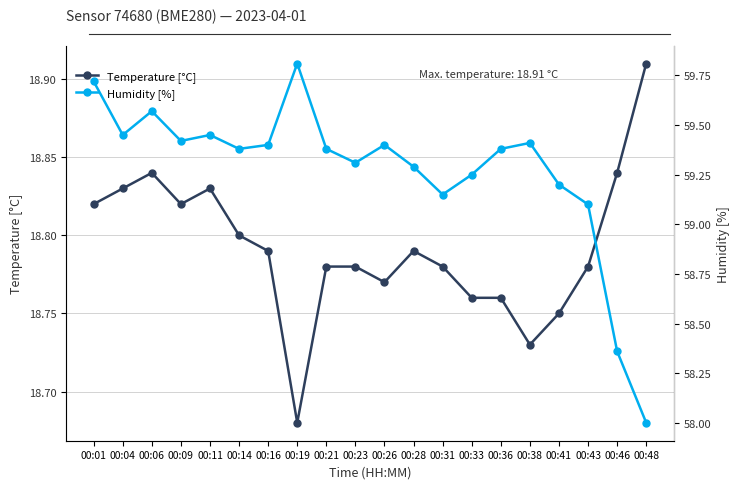

At which category does the chart reach its minimum across all series?

00:19